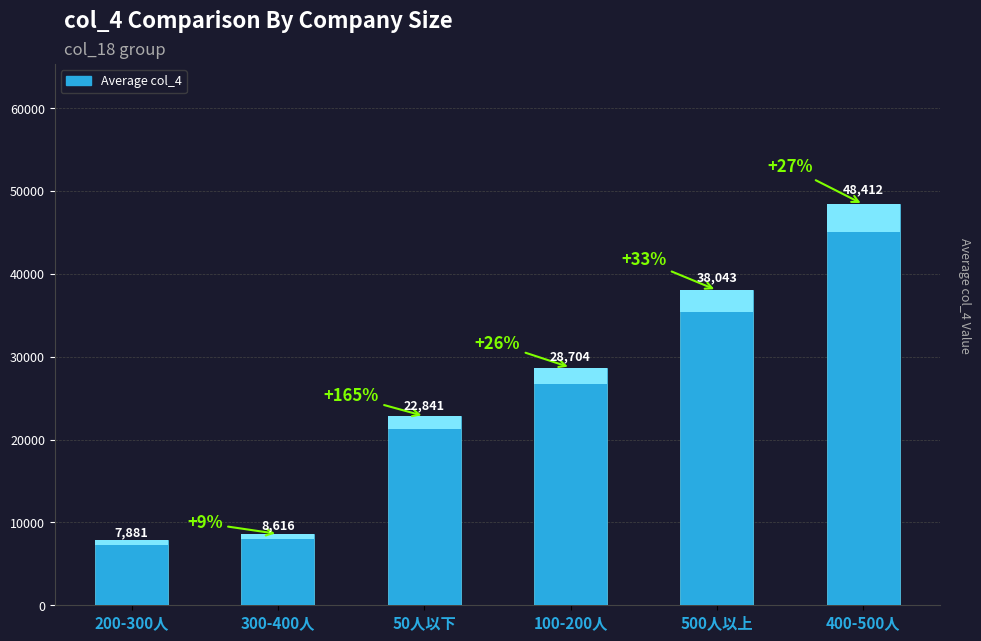

What is the sum of all values?

154497